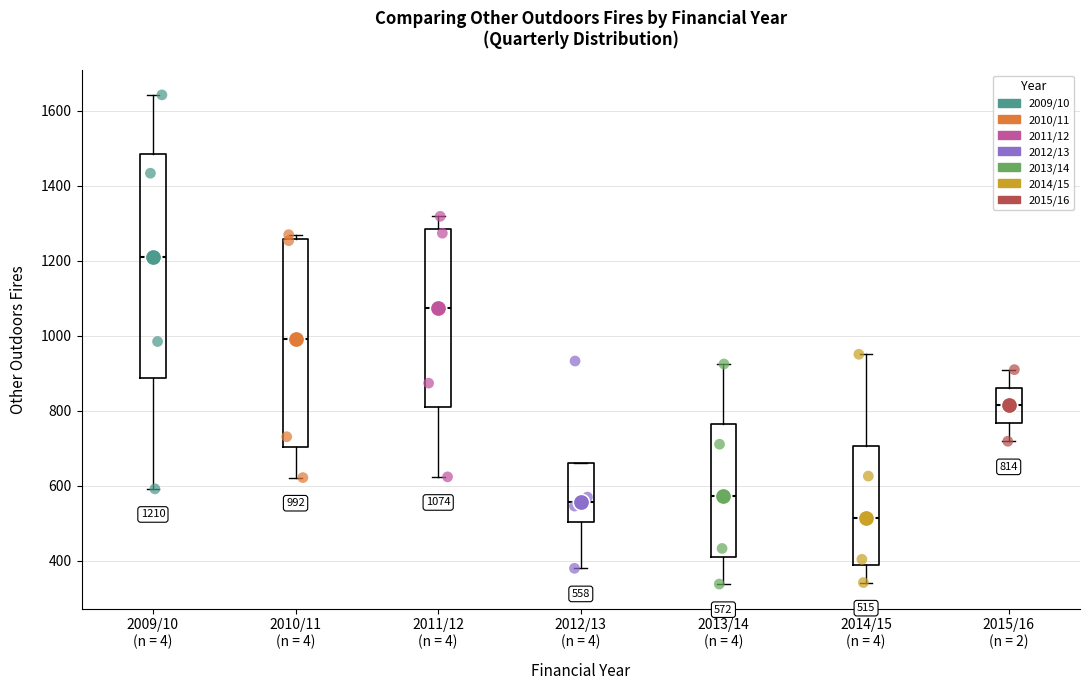

Comparing the boxes themselves (not the whiskers), which one is the tallest?

2009/10 (n = 4)